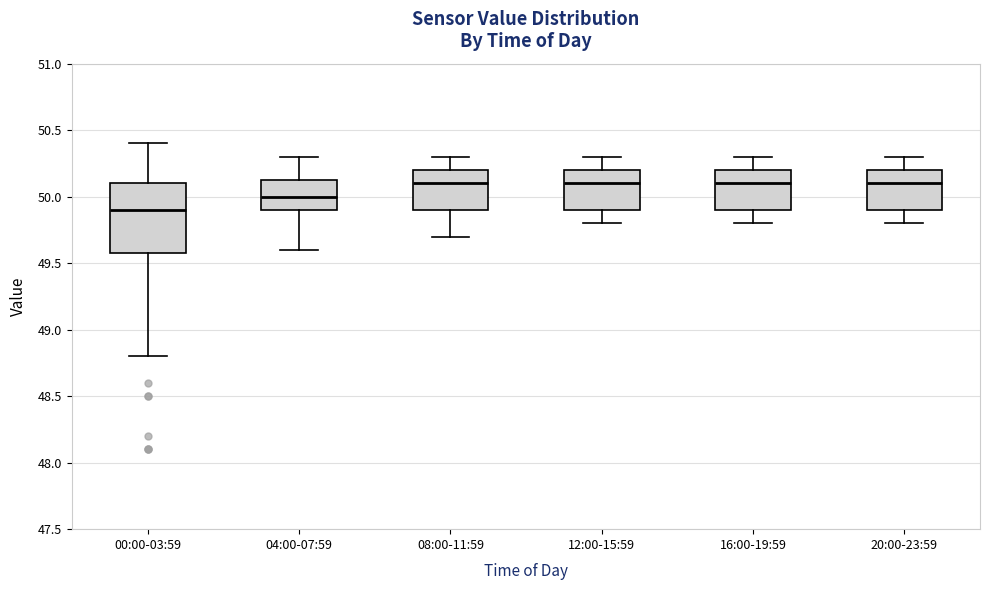

Reading left to right, read every box against the y-axis: the position of its median line, the range the box covers, and the ends of its whiskers. The values are not printed on the chart, so give them approximately, as read against the axis.

00:00-03:59: median 49.90, box 49.60 to 50.10, whiskers 48.80 to 50.40
04:00-07:59: median 50.00, box 49.90 to 50.15, whiskers 49.60 to 50.30
08:00-11:59: median 50.10, box 49.90 to 50.20, whiskers 49.70 to 50.30
12:00-15:59: median 50.10, box 49.90 to 50.20, whiskers 49.80 to 50.30
16:00-19:59: median 50.10, box 49.90 to 50.20, whiskers 49.80 to 50.30
20:00-23:59: median 50.10, box 49.90 to 50.20, whiskers 49.80 to 50.30